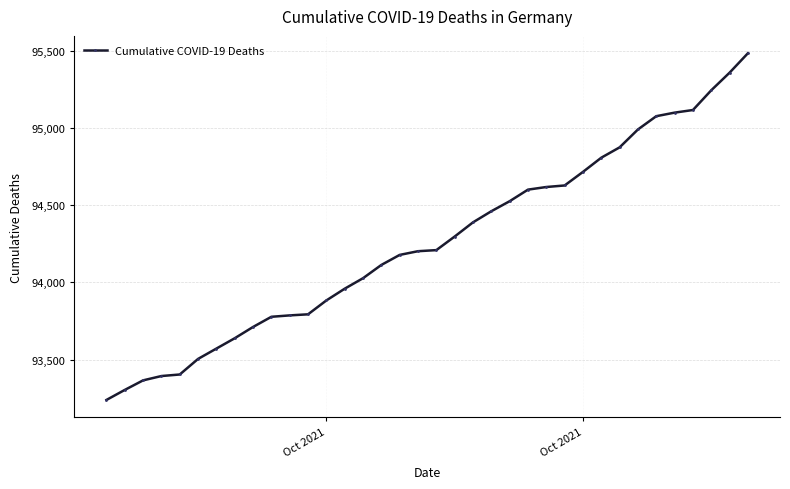

What is the maximum value shown in the chart?

95485